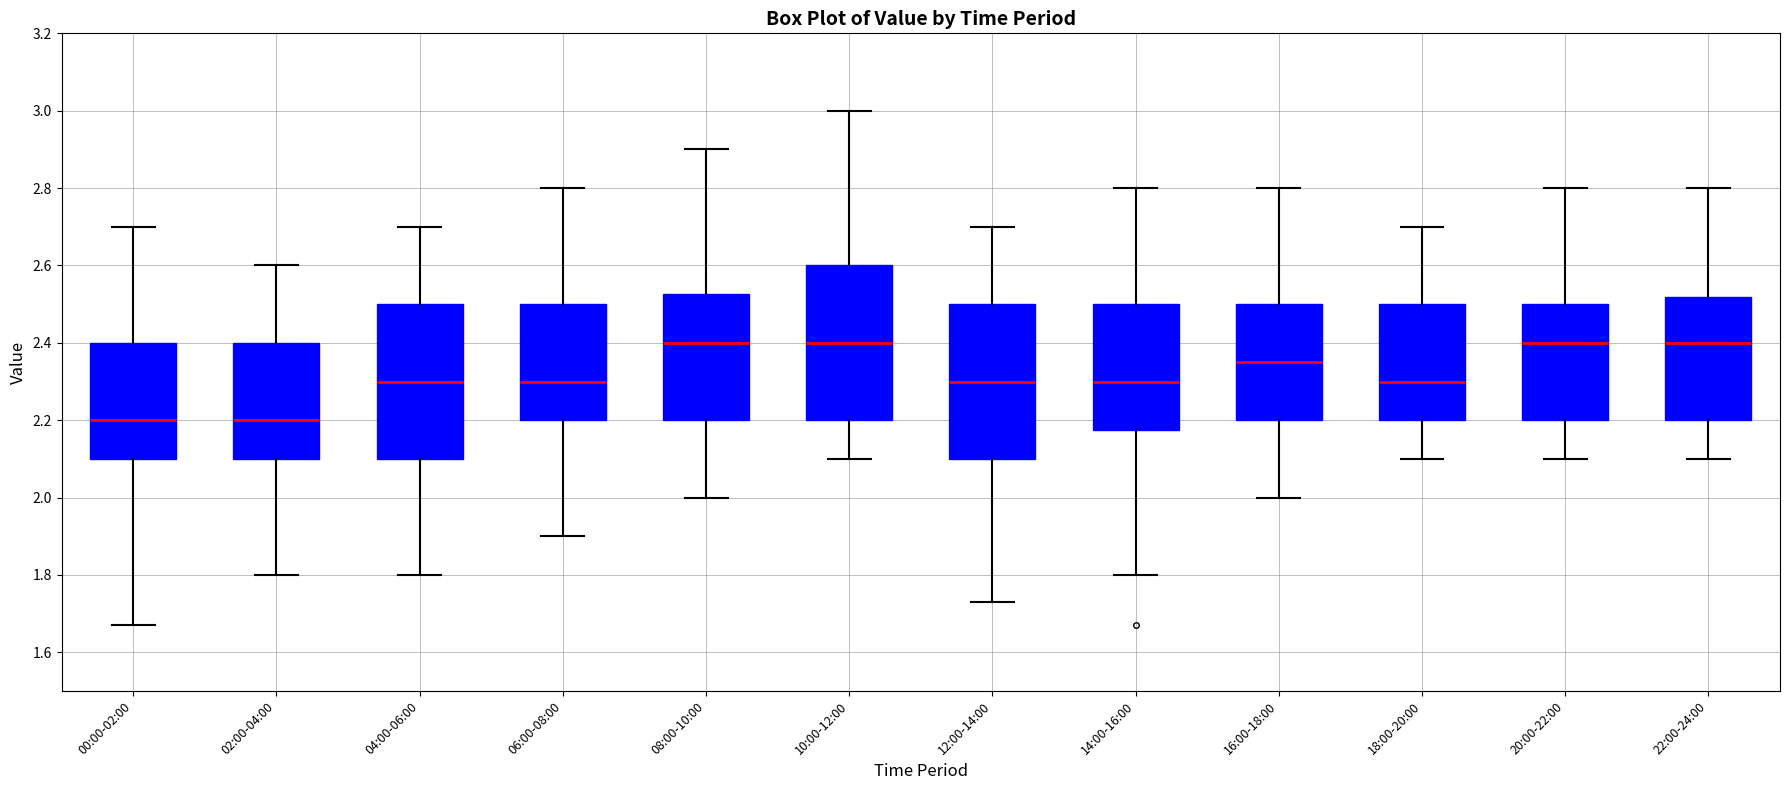

Reading left to right, transcribe this box plot: for each box, give where its median line is, the range the box spans, and where its two whiskers end, as read against the y-axis. The values are not printed on the chart, so give them approximately, as read against the axis.

00:00-02:00: median 2.20, box 2.10 to 2.40, whiskers 1.68 to 2.70
02:00-04:00: median 2.20, box 2.10 to 2.40, whiskers 1.80 to 2.60
04:00-06:00: median 2.30, box 2.10 to 2.50, whiskers 1.80 to 2.70
06:00-08:00: median 2.30, box 2.20 to 2.50, whiskers 1.90 to 2.80
08:00-10:00: median 2.40, box 2.20 to 2.52, whiskers 2.00 to 2.90
10:00-12:00: median 2.40, box 2.20 to 2.60, whiskers 2.10 to 3.00
12:00-14:00: median 2.30, box 2.10 to 2.50, whiskers 1.74 to 2.70
14:00-16:00: median 2.30, box 2.18 to 2.50, whiskers 1.80 to 2.80
16:00-18:00: median 2.36, box 2.20 to 2.50, whiskers 2.00 to 2.80
18:00-20:00: median 2.30, box 2.20 to 2.50, whiskers 2.10 to 2.70
20:00-22:00: median 2.40, box 2.20 to 2.50, whiskers 2.10 to 2.80
22:00-24:00: median 2.40, box 2.20 to 2.52, whiskers 2.10 to 2.80